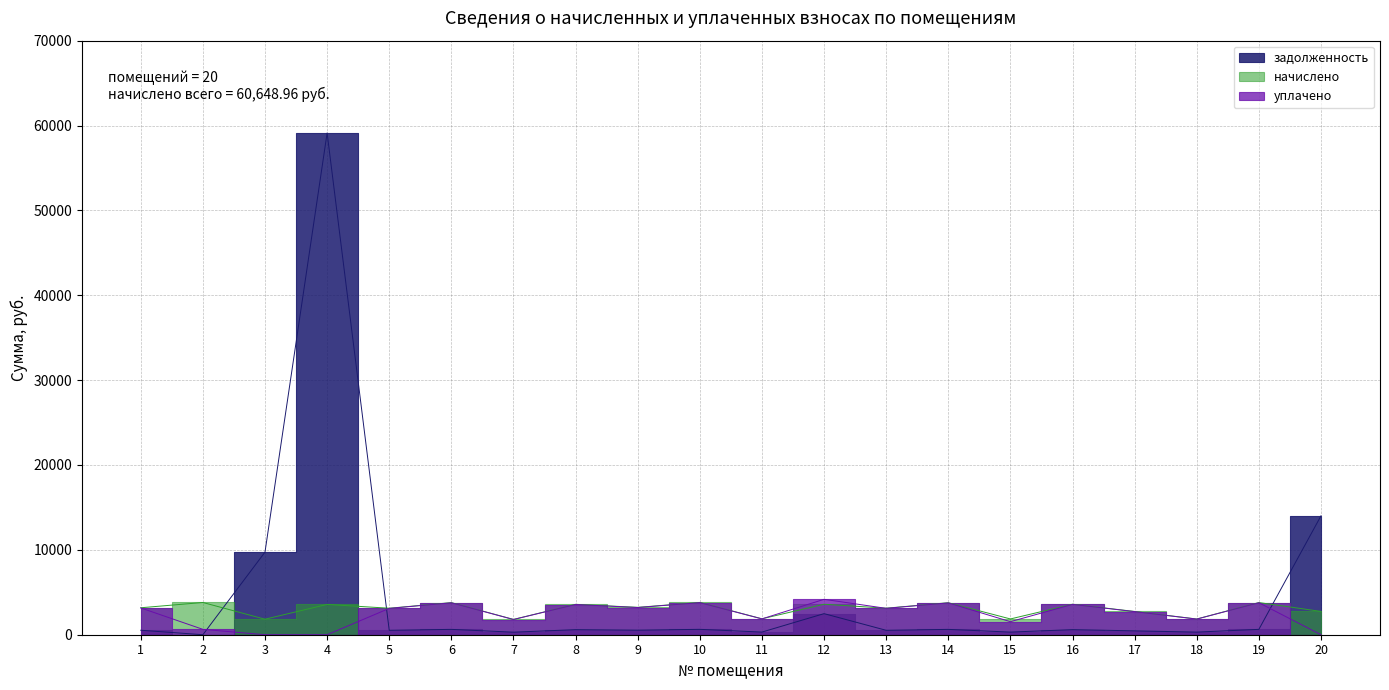

What are all the series names shown in the legend?

задолженность, начислено, уплачено